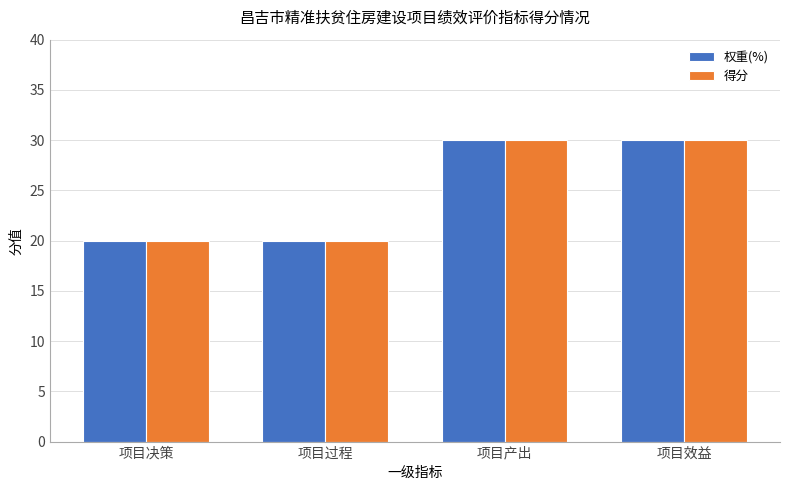

What is the smallest value displayed?

20